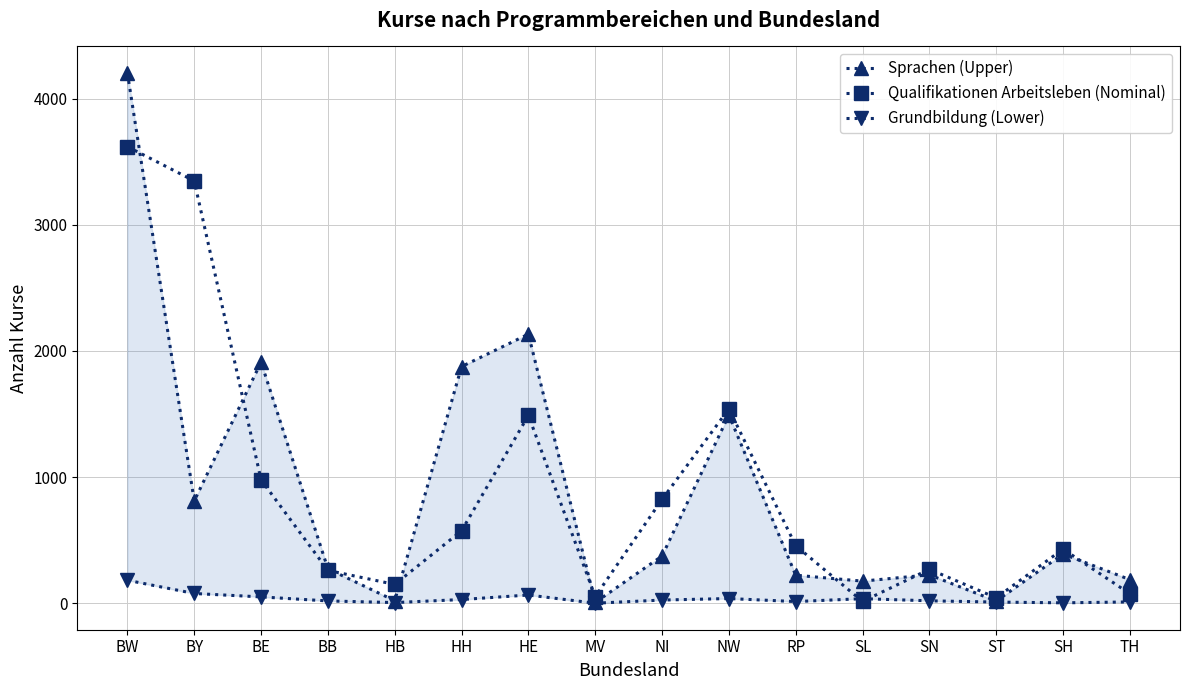

What is the approximate value of Qualifikationen Arbeitsleben (Nominal) at SH, to the nearest 50?

450